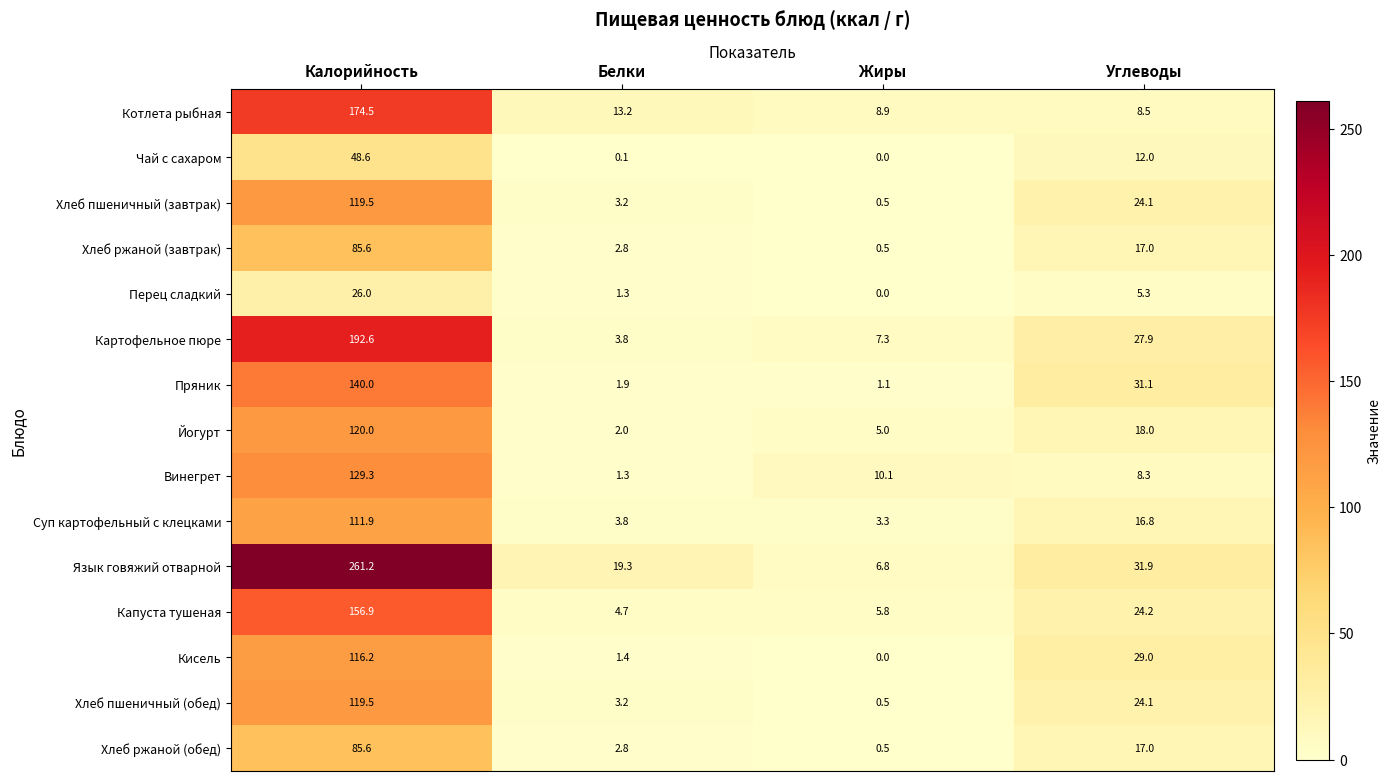

Which series has the largest total across all categories?

Язык говяжий отварной